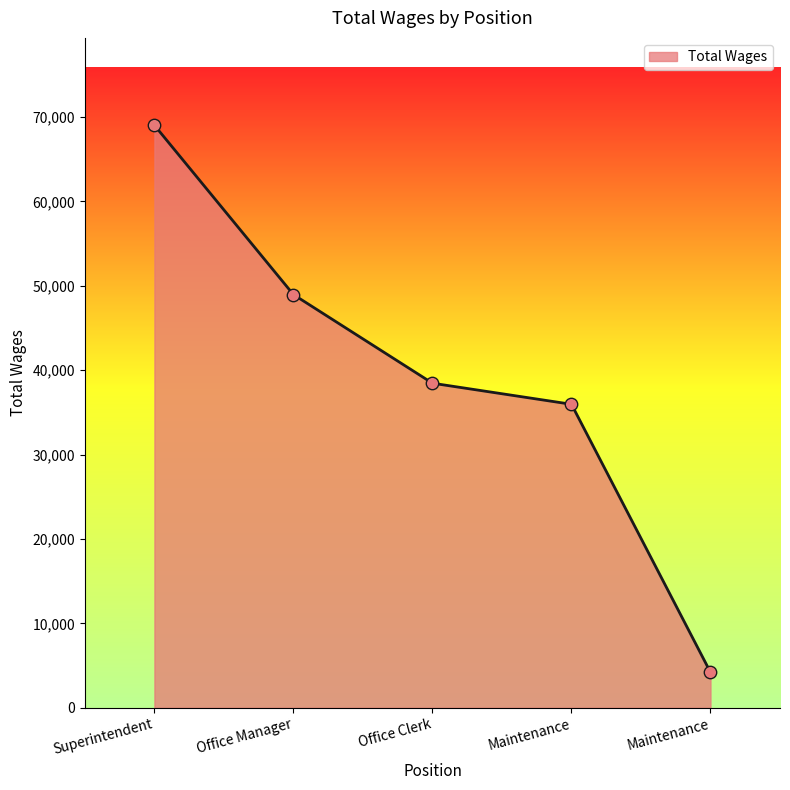

Between Office Clerk and Office Manager, which is larger?

Office Manager